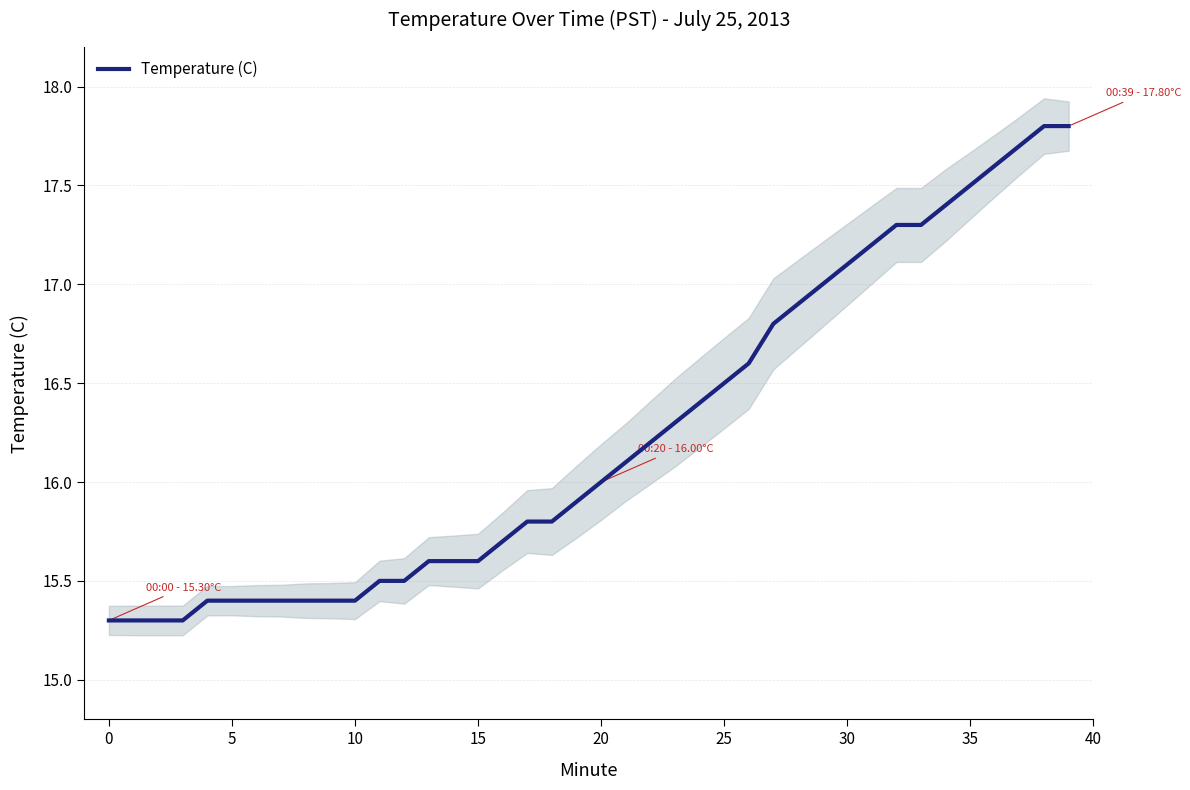

What is the difference between the values at 35 and 19?

1.6